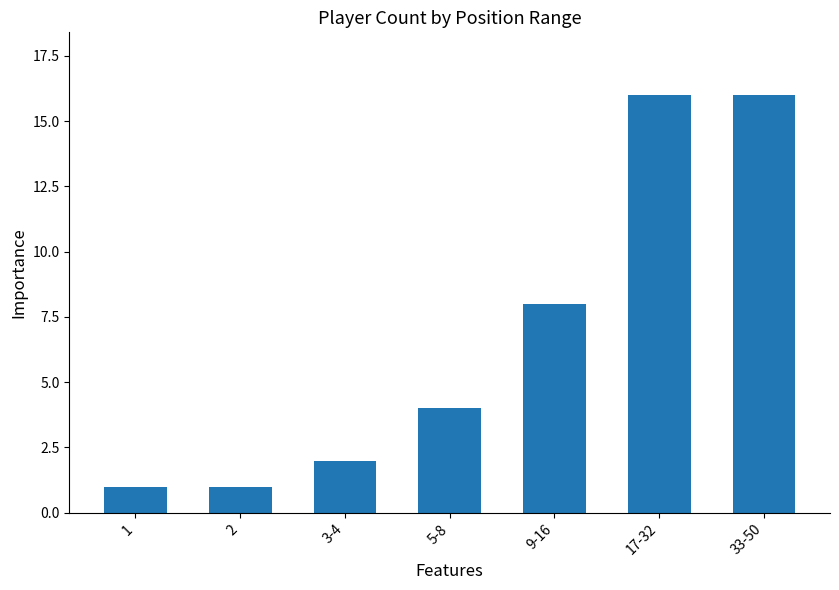

What is the label of the 1st bar from the right?

33-50